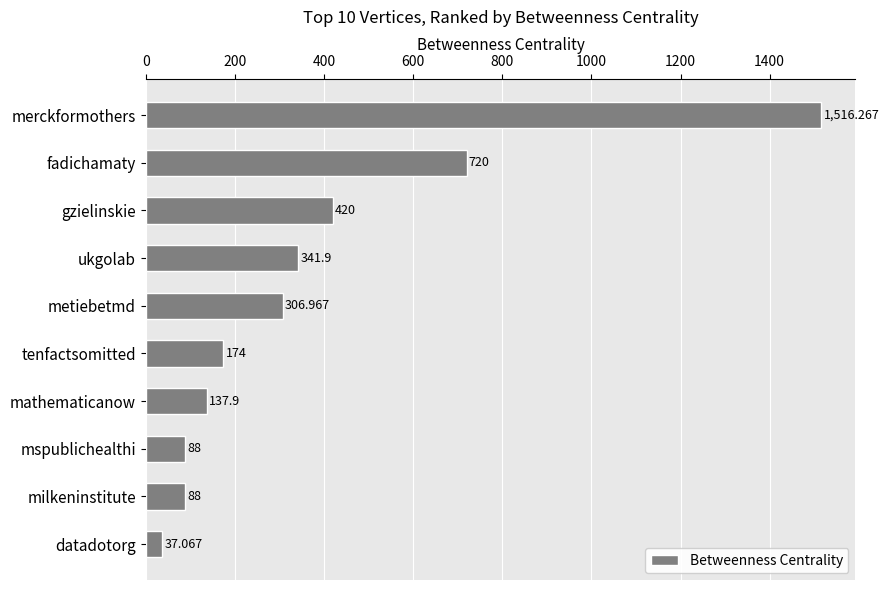

Which label corresponds to the largest value in the chart?

merckformothers